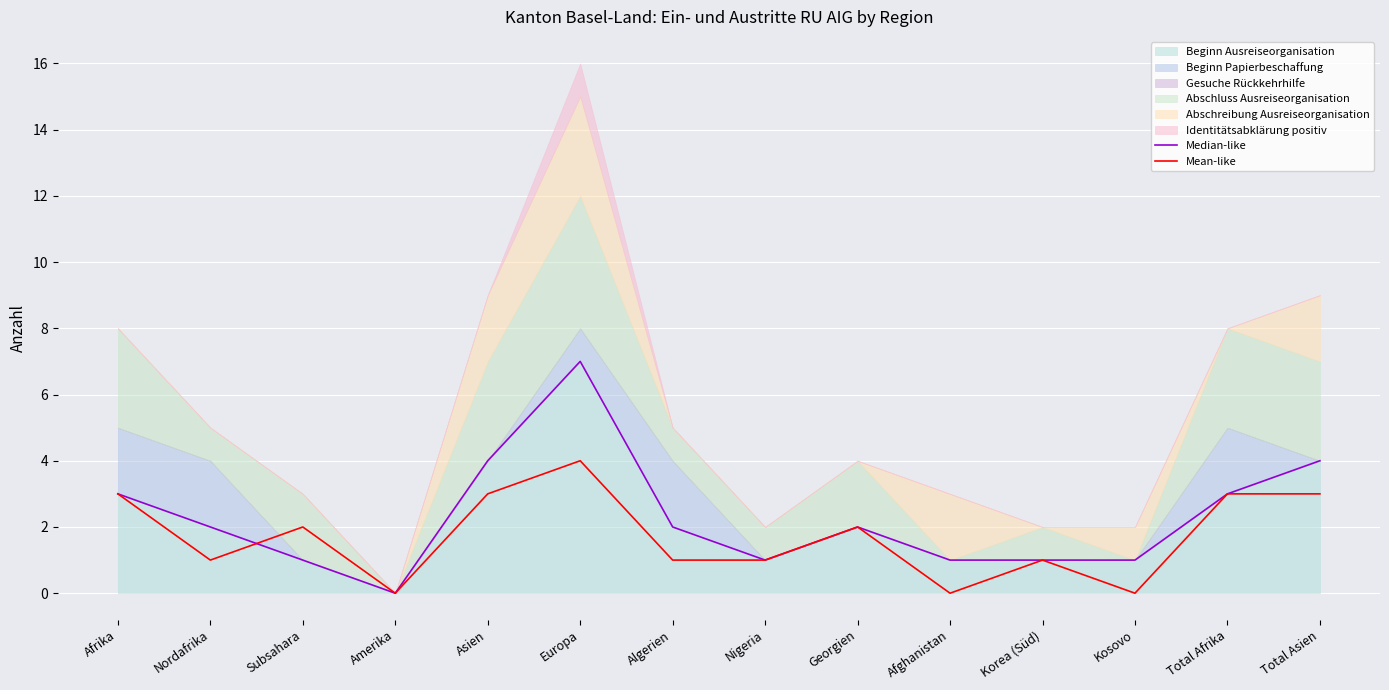

Reading left to right, what are all the values shown in this chart?

Median-like: Afrika=3	Nordafrika=2	Subsahara=1	Amerika=0	Asien=4	Europa=7	Algerien=2	Nigeria=1	Georgien=2	Afghanistan=1	Korea (Süd)=1	Kosovo=1	Total Afrika=3	Total Asien=4
Mean-like: Afrika=3	Nordafrika=1	Subsahara=2	Amerika=0	Asien=3	Europa=4	Algerien=1	Nigeria=1	Georgien=2	Afghanistan=0	Korea (Süd)=1	Kosovo=0	Total Afrika=3	Total Asien=3